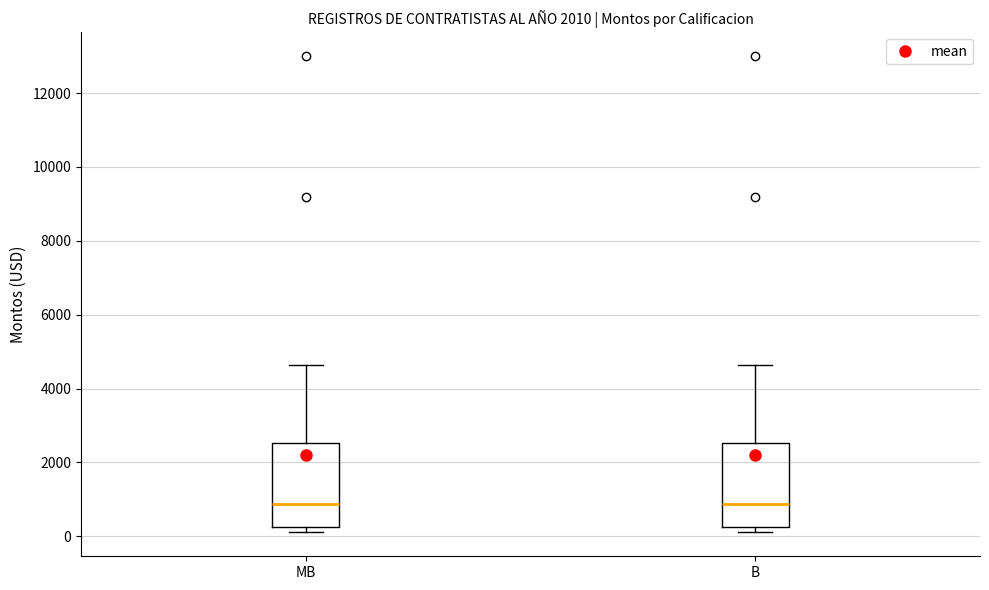

Where does the upper whisker of the box for MB end on the y-axis? The values are not printed on the chart, so give them approximately, as read against the axis.

4600